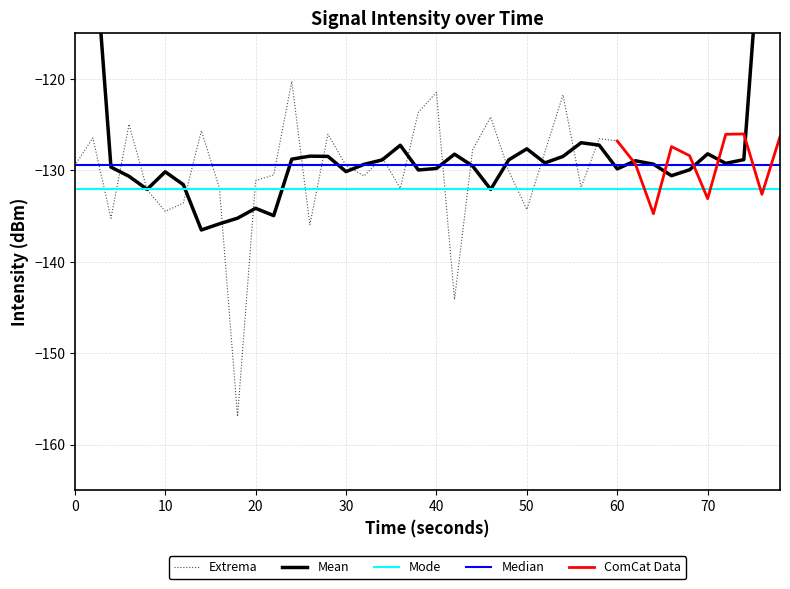

What is the highest value of the Extrema series?

-120.3